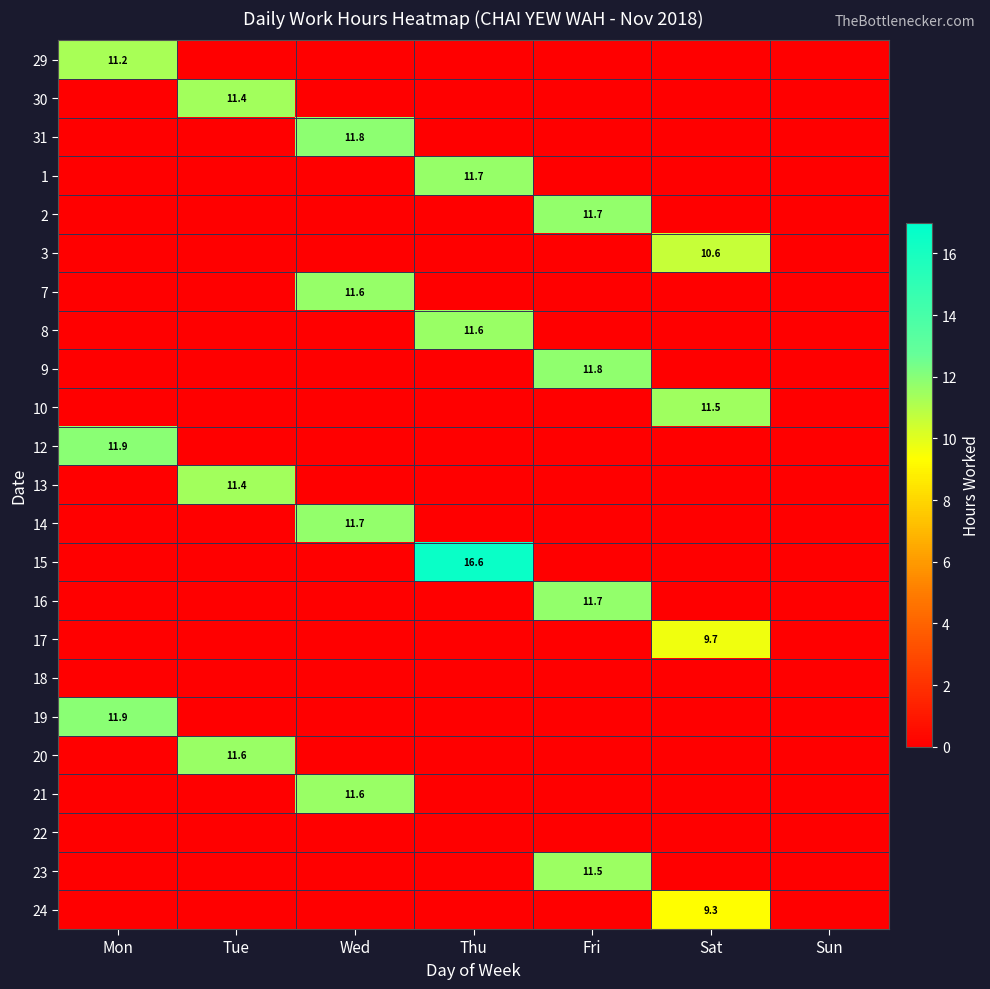

Is it true that 31 equals 17.4 at Wed?

False